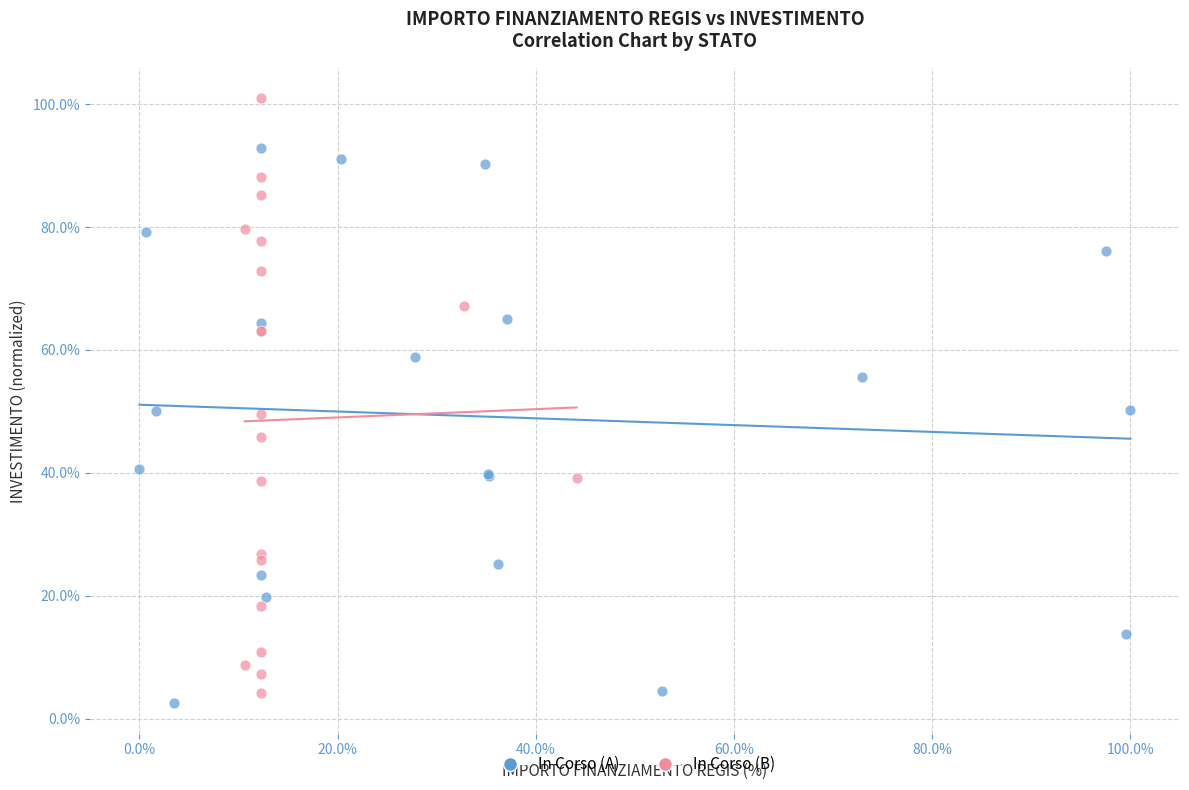

Which series contains the highest Y value?

In Corso (B)